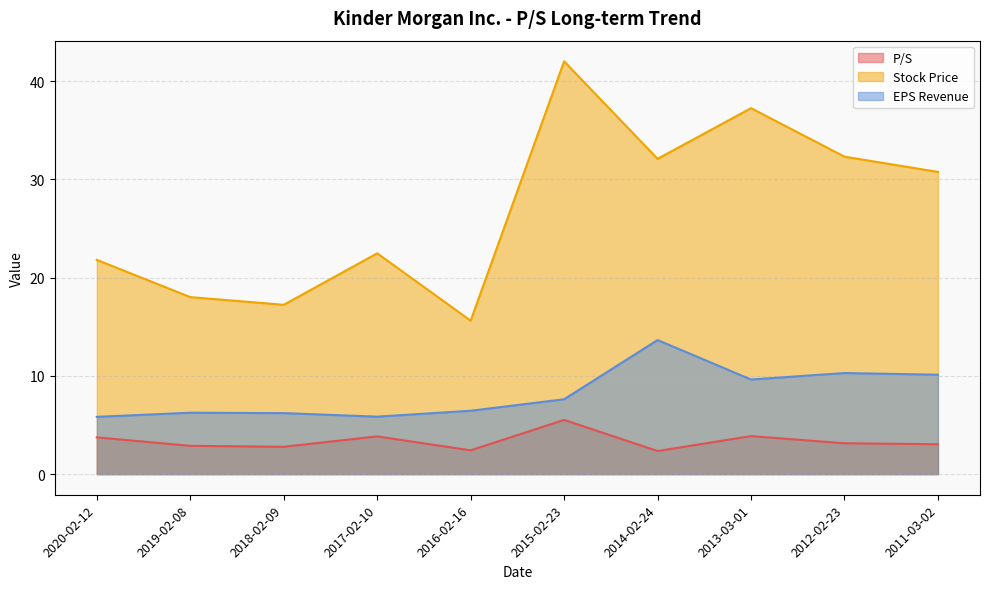

Which category has the lowest value across all series?

2014-02-24